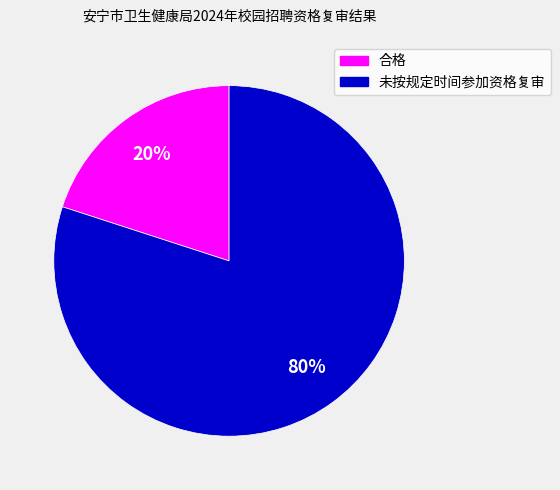

Do 合格 and 未按规定时间参加资格复审 together represent more than half of the pie?

Yes